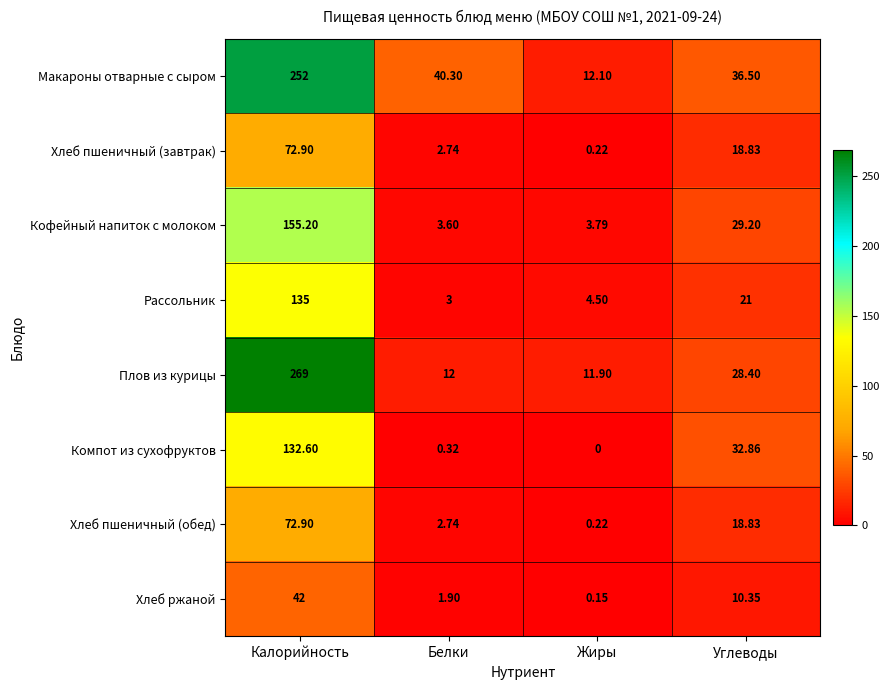

Where does the Плов из курицы series first go above 28?

Калорийность